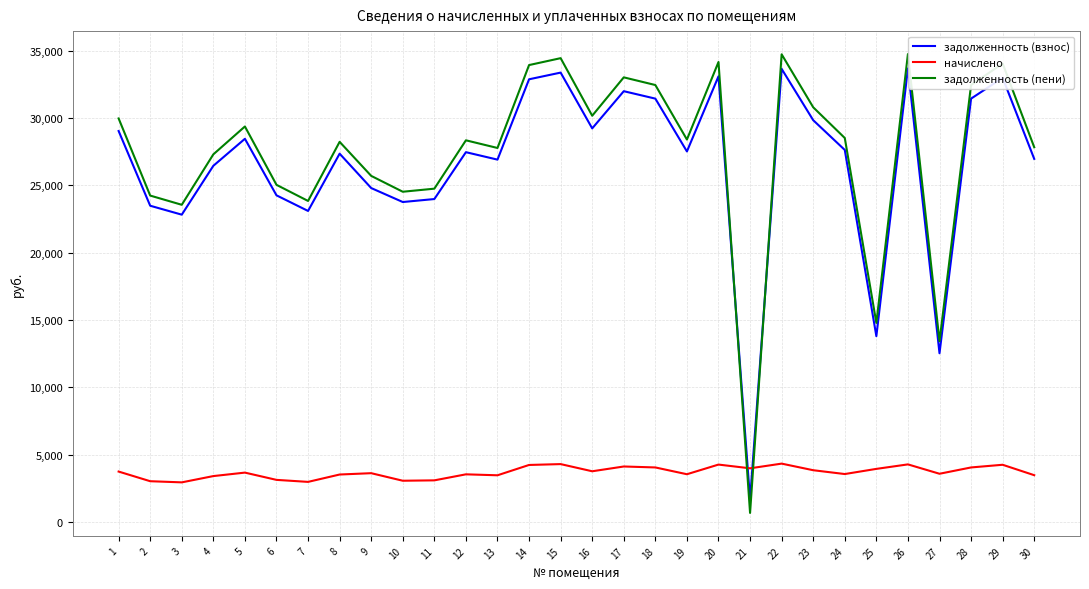

True or false: задолженность (пени) and задолженность (взнос) intersect in this chart.

True